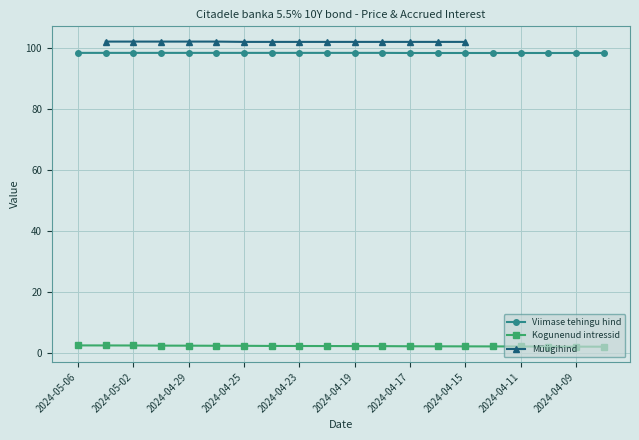

Does the chart have visible grid lines?

Yes